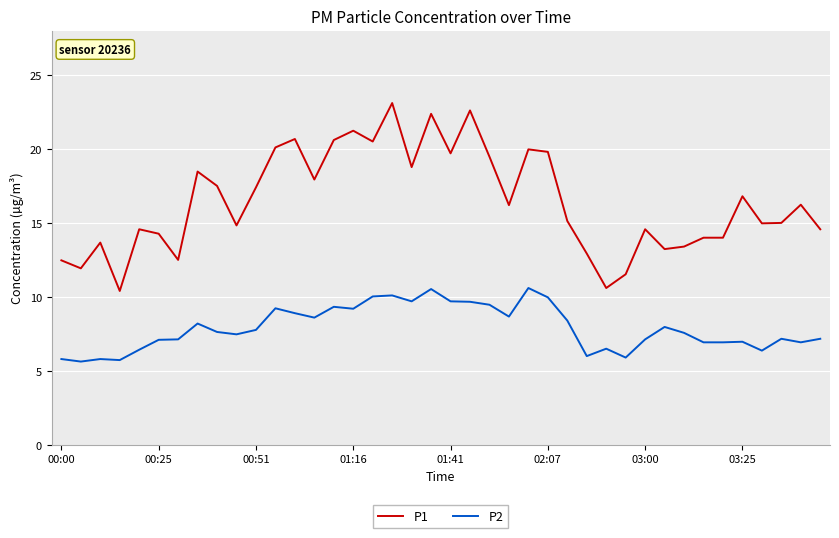

True or false: P2 and P1 intersect in this chart.

False